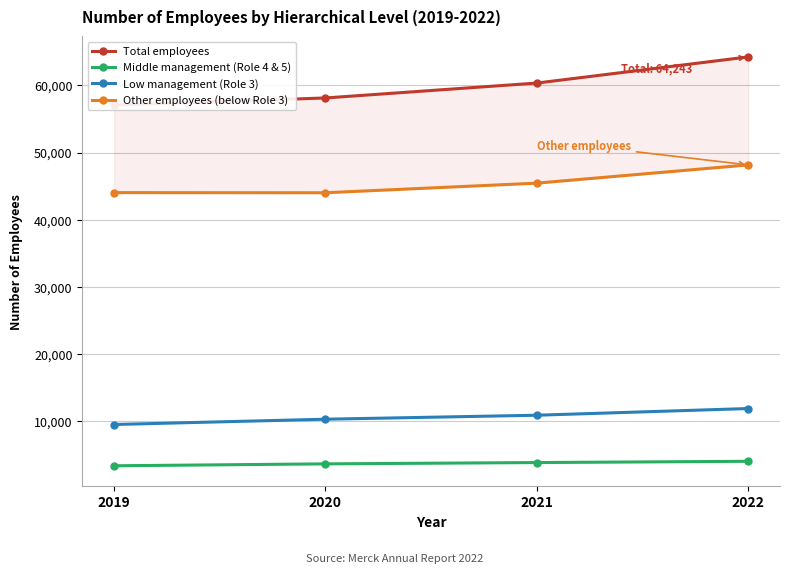

What is the average value of the Total employees series?

59947